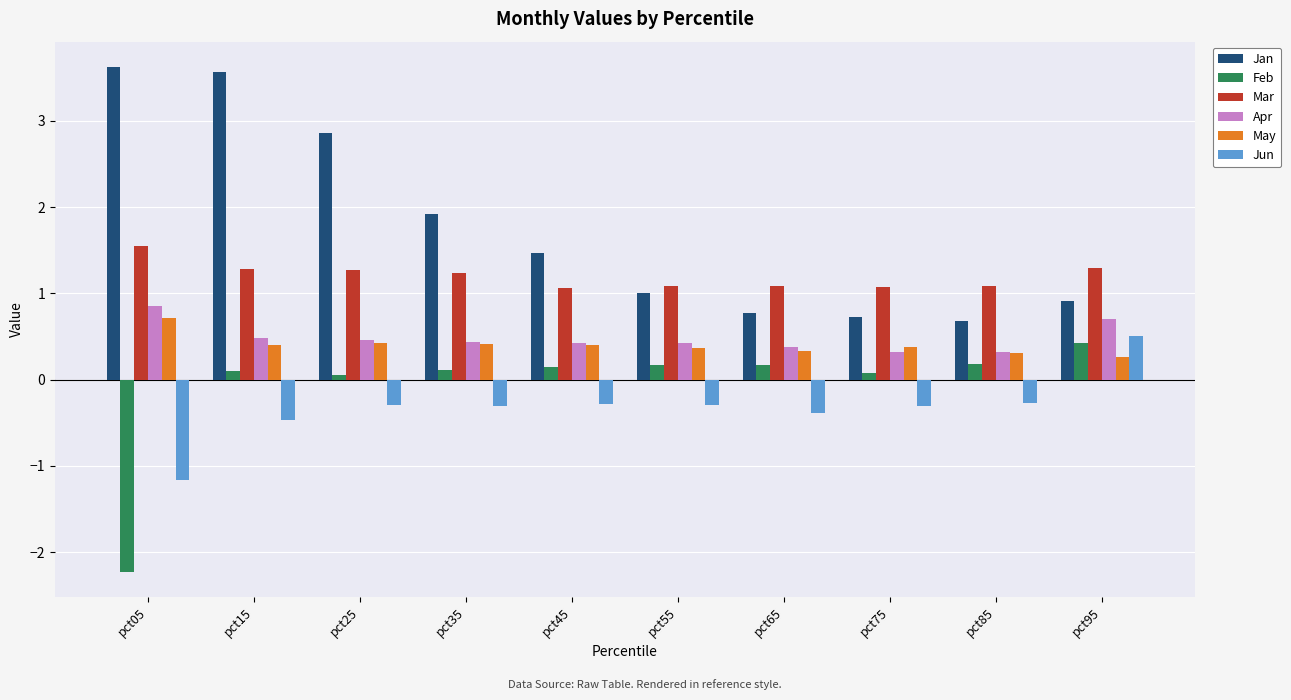

List the series in order of their peak value, highest first.

Jan, Mar, Apr, May, Jun, Feb